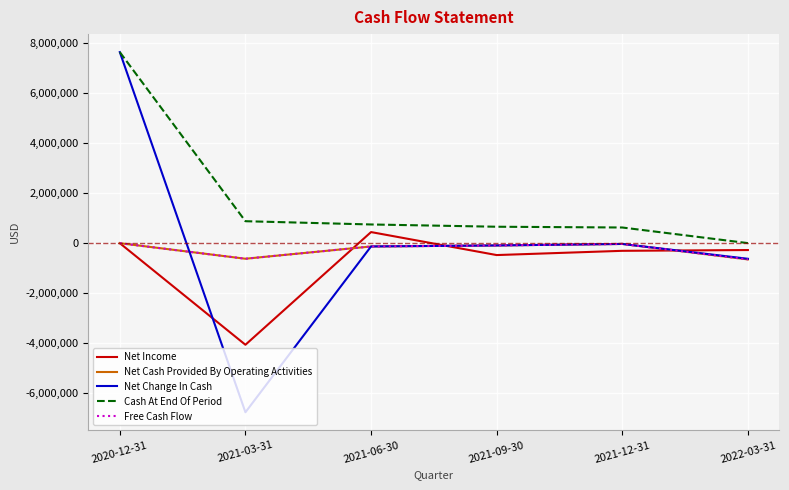

What is the approximate value of Free Cash Flow at 2021-09-30, to the nearest 50?

-90750